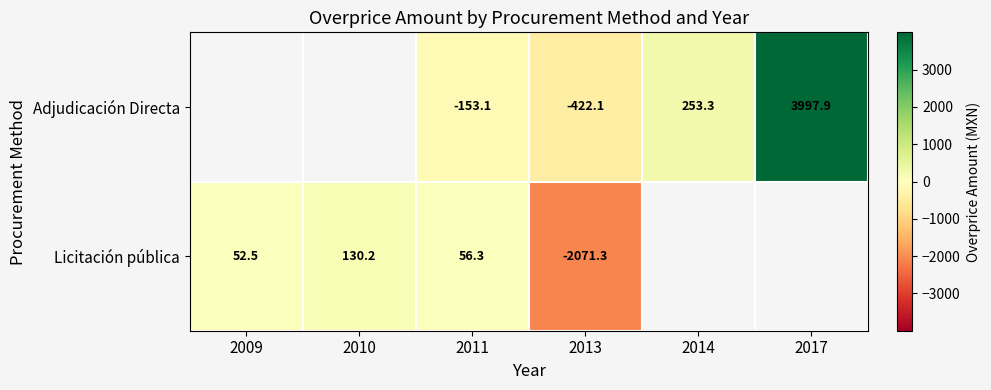

How many series are shown in this chart?

2